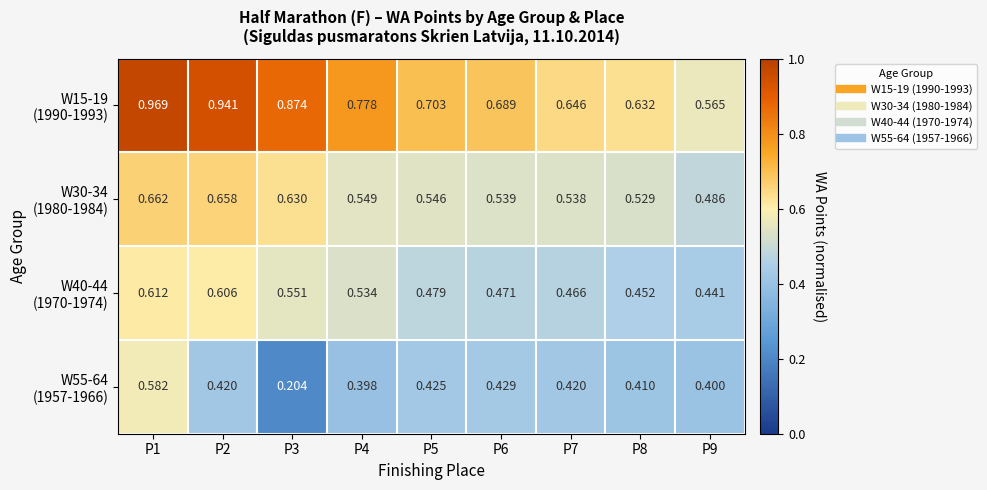

How many data points does each series have?

9